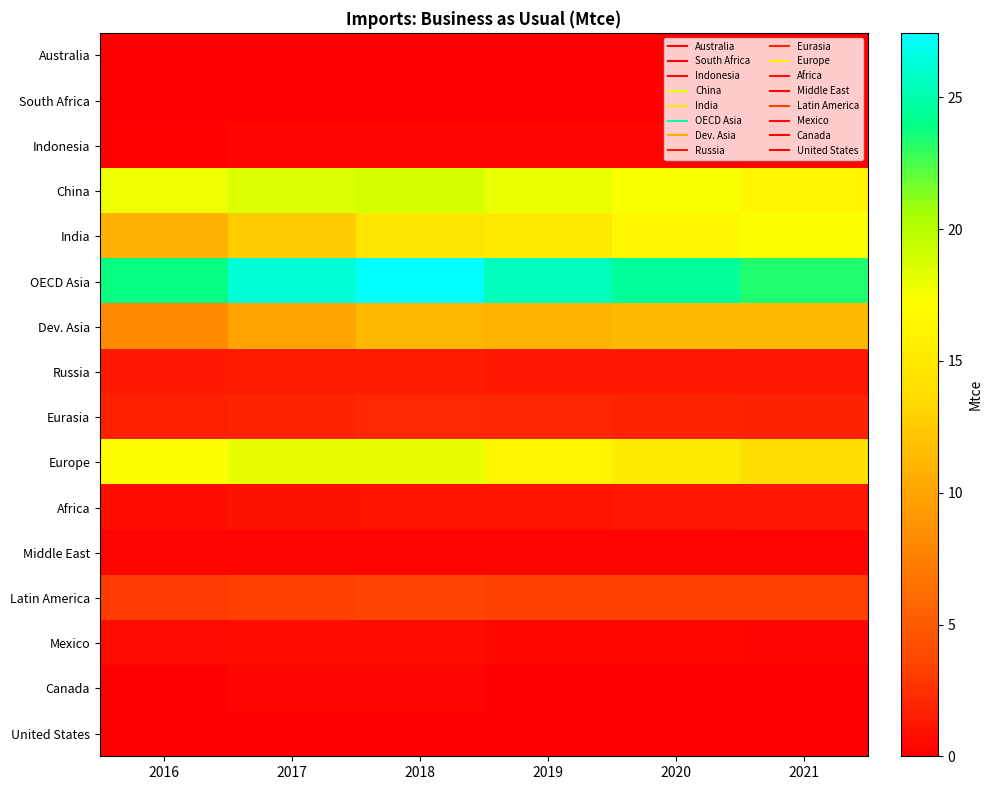

Which series has the largest total across all categories?

OECD Asia